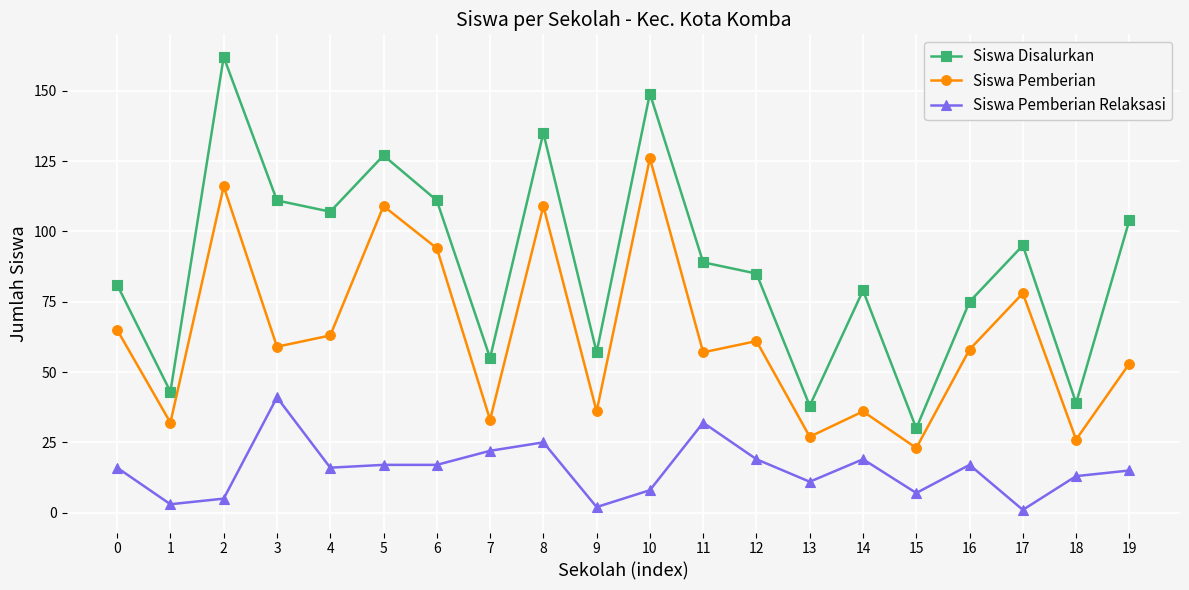

What is the sum of the Siswa Pemberian Relaksasi values at 12 and 0?

35